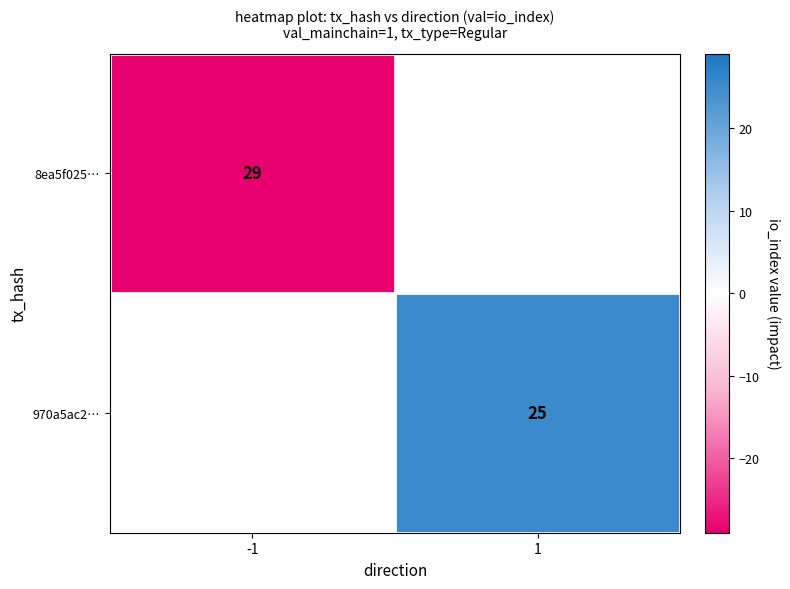

Is the value of 970a5ac2… at 1 greater than the value of 8ea5f025… at -1?

No